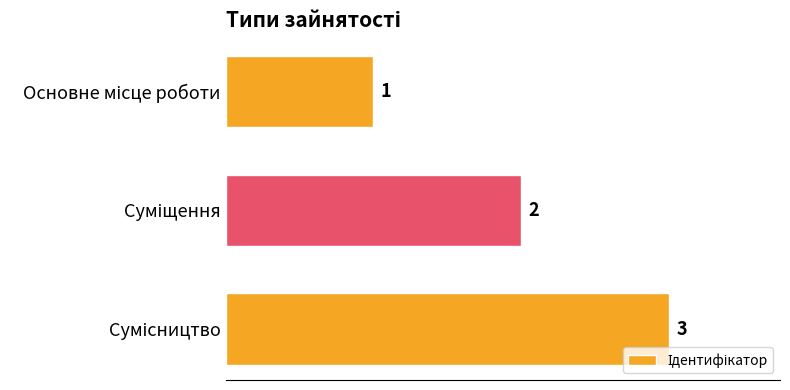

How many data points does each series have?

3